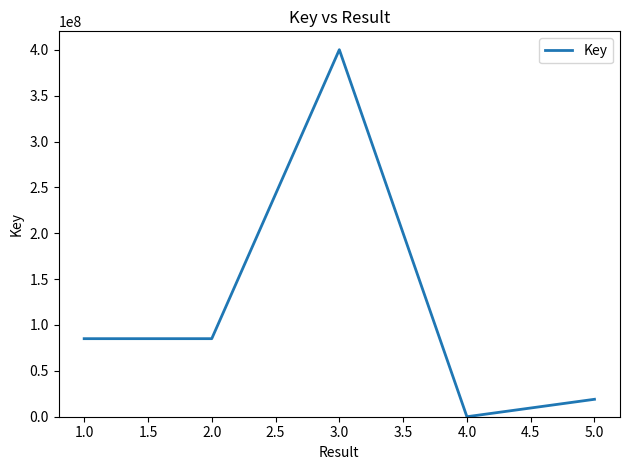

What position from the left is 1.0?

1